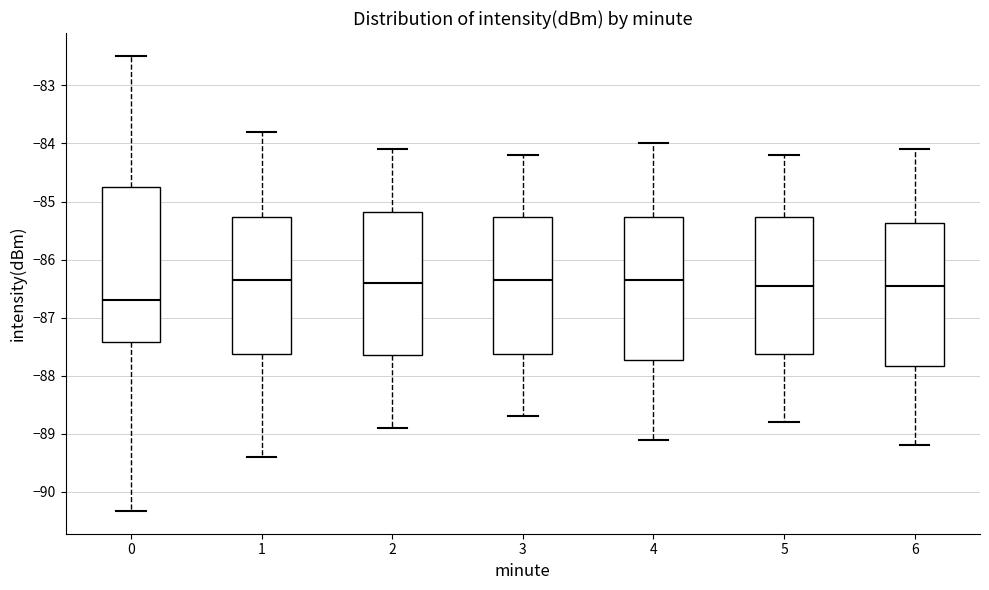

Reading left to right, transcribe this box plot: for each box, give where its median line is, the range the box spans, and where its two whiskers end, as read against the y-axis. The values are not printed on the chart, so give them approximately, as read against the axis.

0: median -86.7, box -87.4 to -84.7, whiskers -90.3 to -82.5
1: median -86.3, box -87.6 to -85.3, whiskers -89.4 to -83.8
2: median -86.4, box -87.6 to -85.2, whiskers -88.9 to -84.1
3: median -86.3, box -87.6 to -85.3, whiskers -88.7 to -84.2
4: median -86.3, box -87.7 to -85.3, whiskers -89.1 to -84.0
5: median -86.4, box -87.6 to -85.3, whiskers -88.8 to -84.2
6: median -86.4, box -87.8 to -85.4, whiskers -89.2 to -84.1